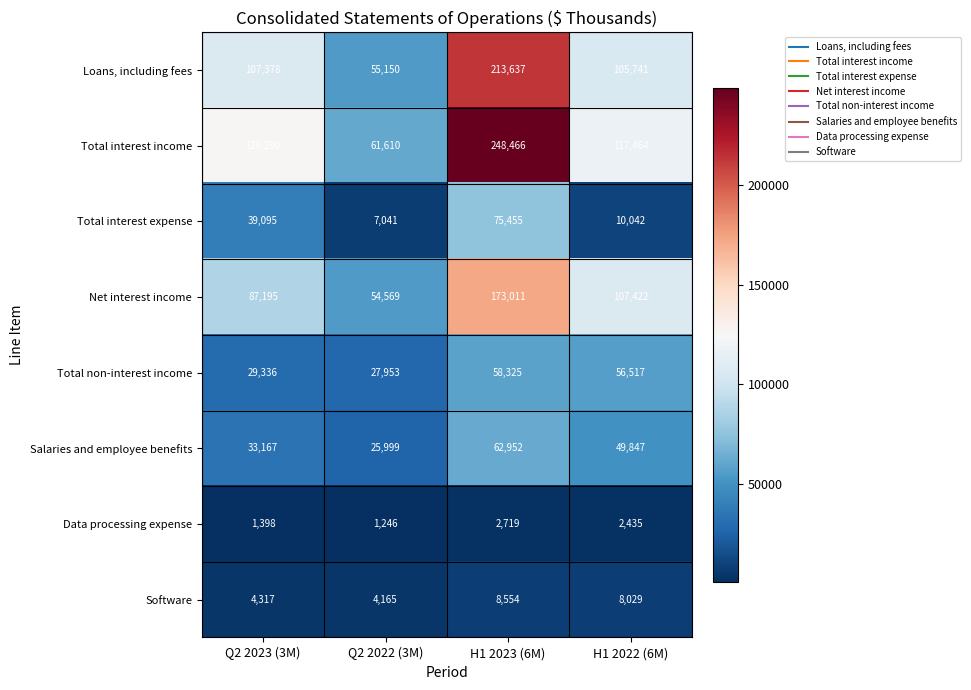

What is the difference between the maximum and minimum values in the Total interest income series?

186856